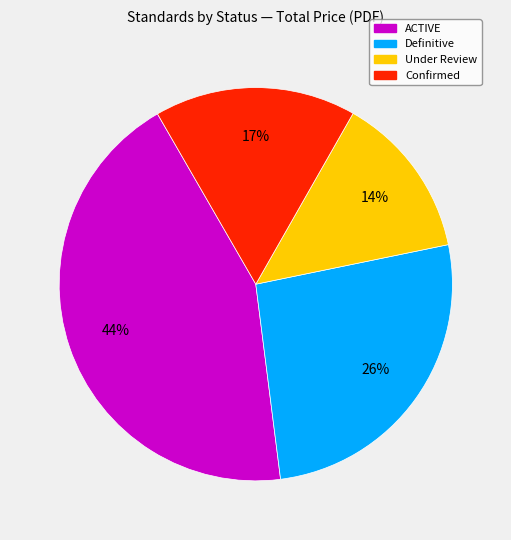

Which has a higher value, Under Review or ACTIVE?

ACTIVE